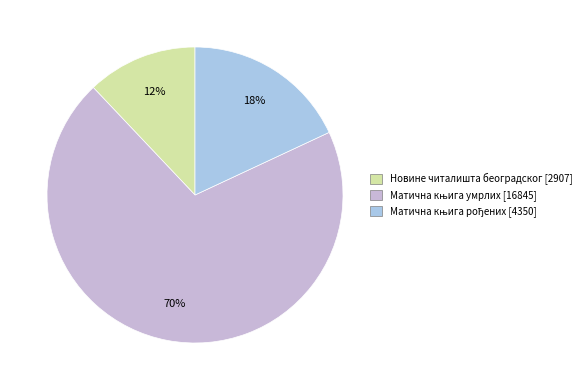

Between Матична књига умрлих [16845] and Новине читалишта београдског [2907], which is larger?

Матична књига умрлих [16845]